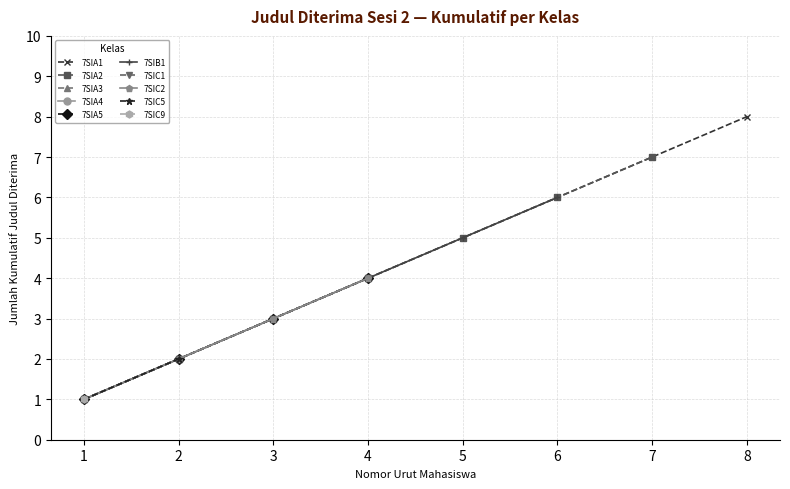

Between 6 and 0, which is larger?

6